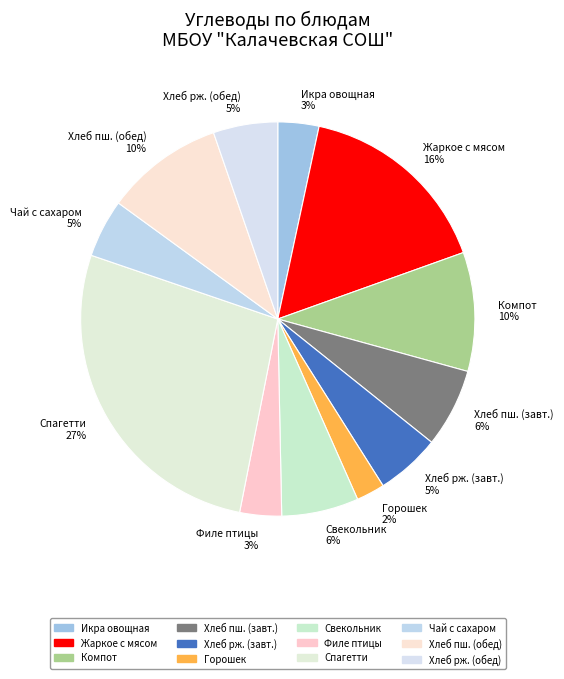

Which category has the smallest portion of the pie?

Горошек 2%